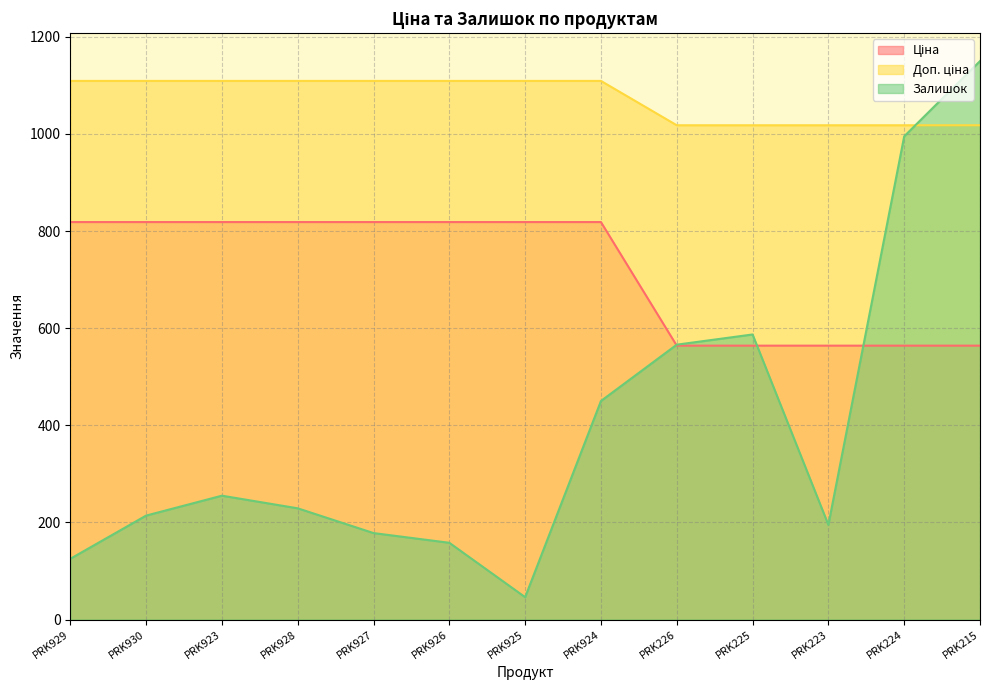

Which has a higher value, PRK923 or PRK930?

PRK923